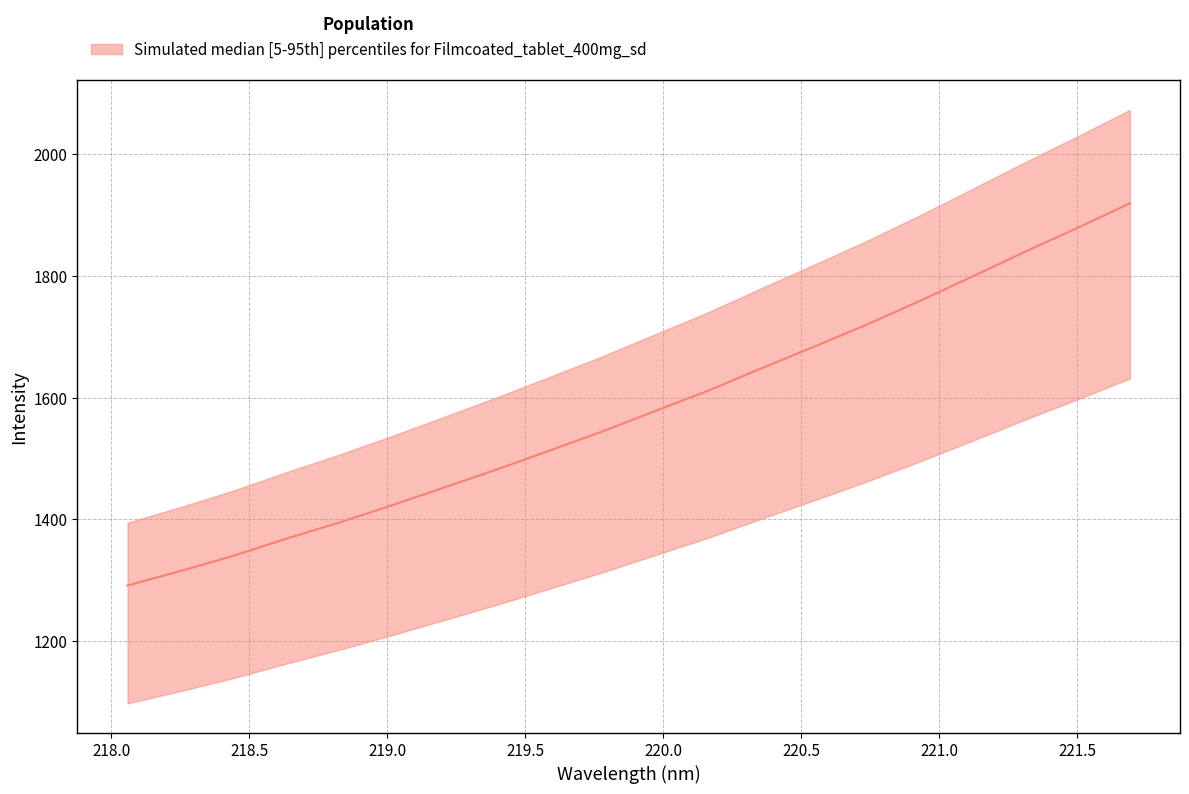

What is the sum of the values at 221.6902 and 220.9264?

3677.5